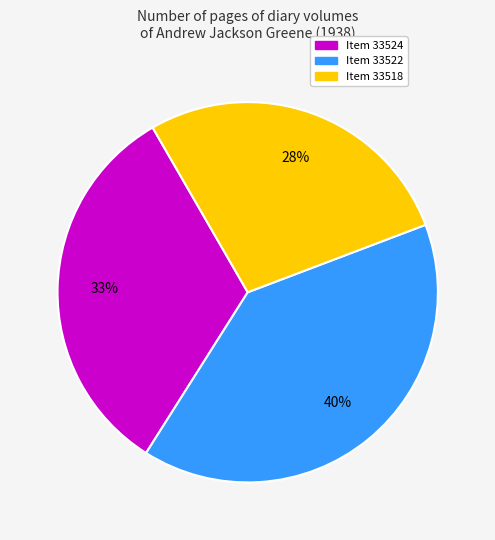

Is there any slice that represents more than half of the pie?

No